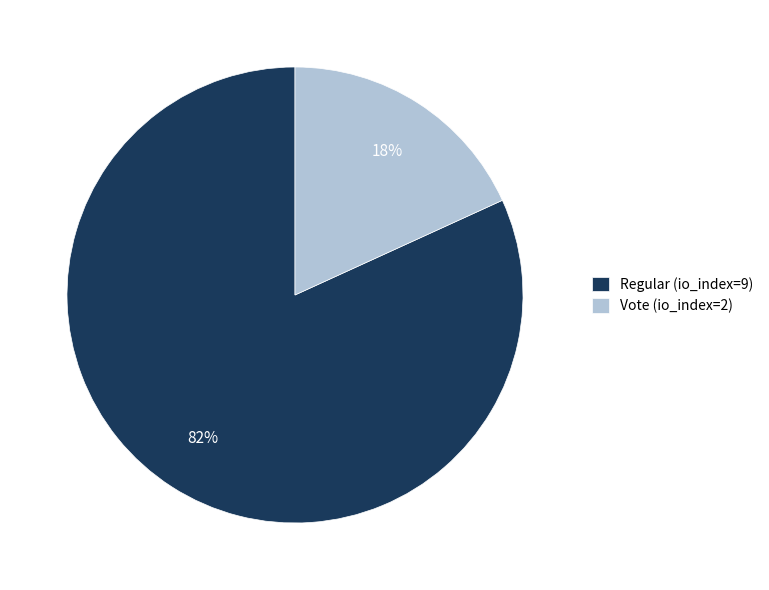

Rank the categories by value from highest to lowest.

Regular (io_index=9), Vote (io_index=2)